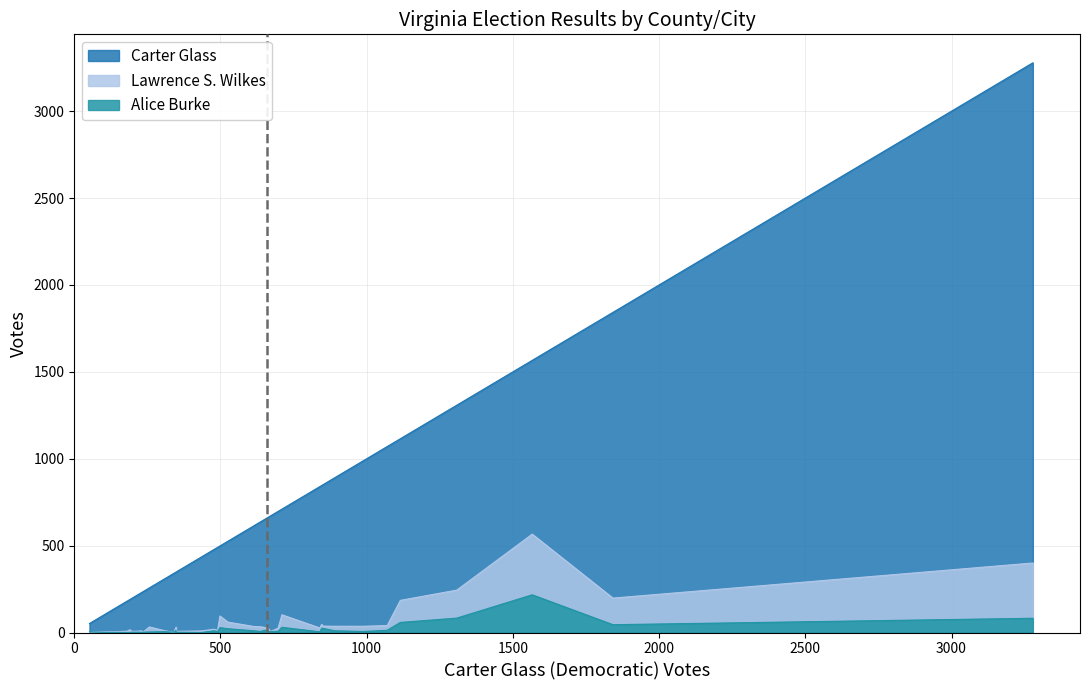

True or false: Lawrence S. Wilkes and Alice Burke cross at least once.

True